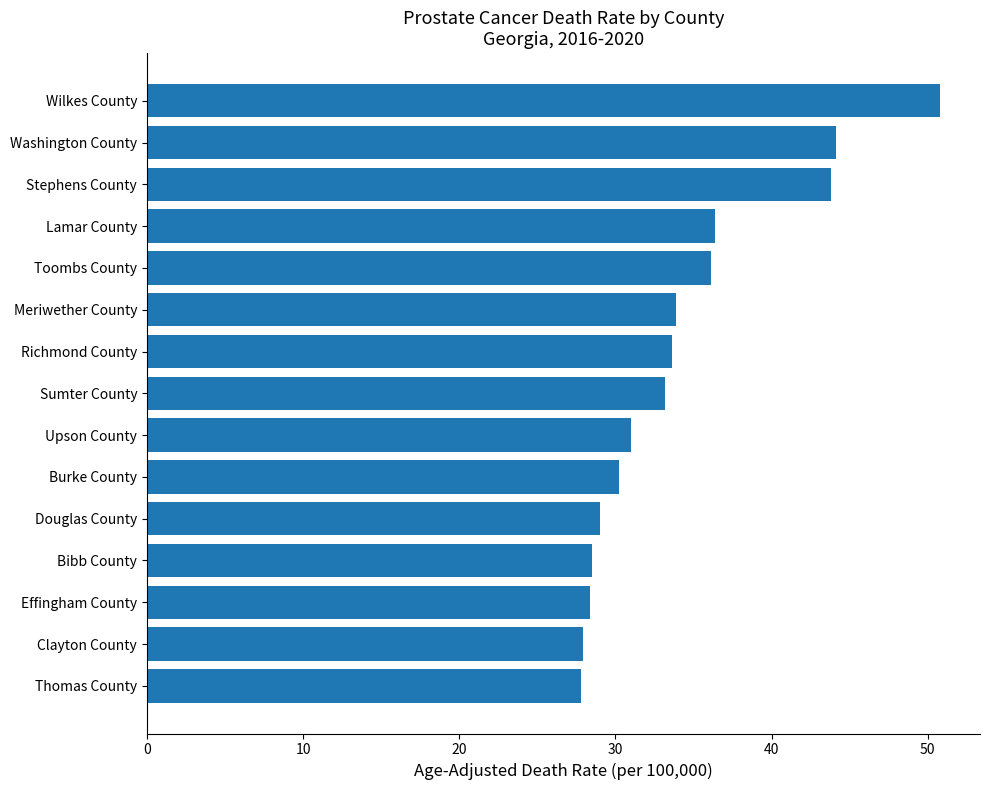

What is the difference between the maximum and minimum values?

23.0